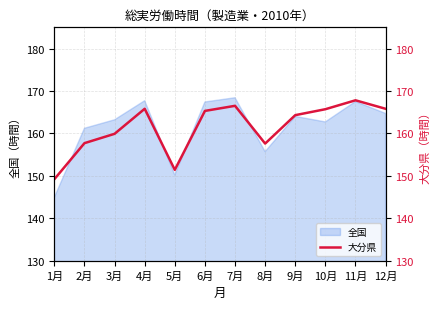

The chart shows a value of 276.0 at 4月. True or false?

False